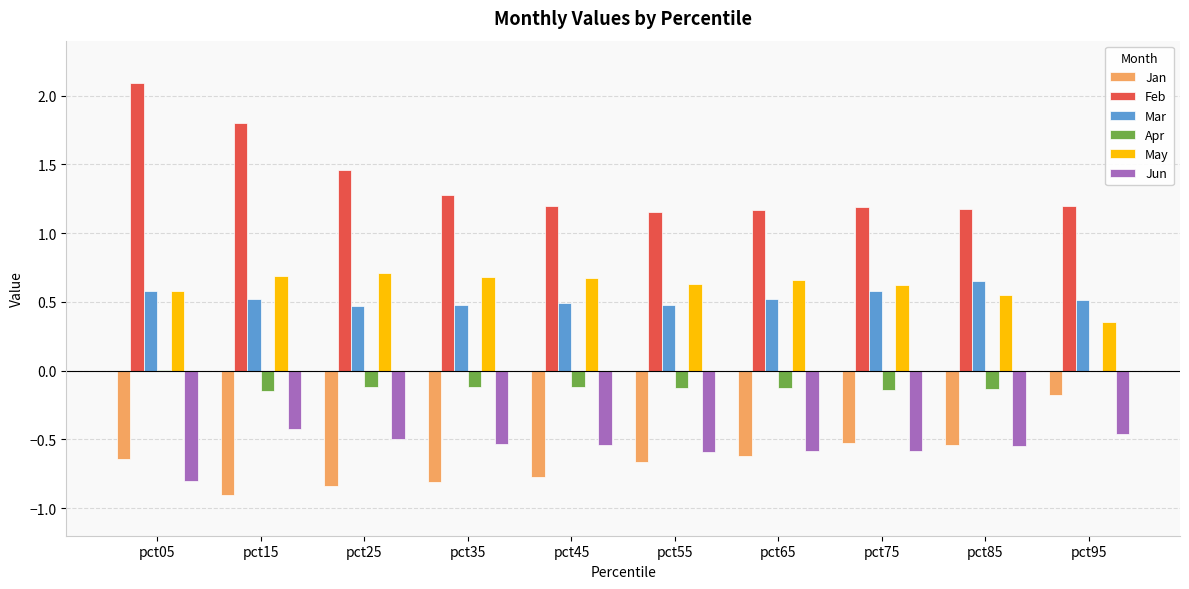

At which category is the sum across all series the highest?

pct05